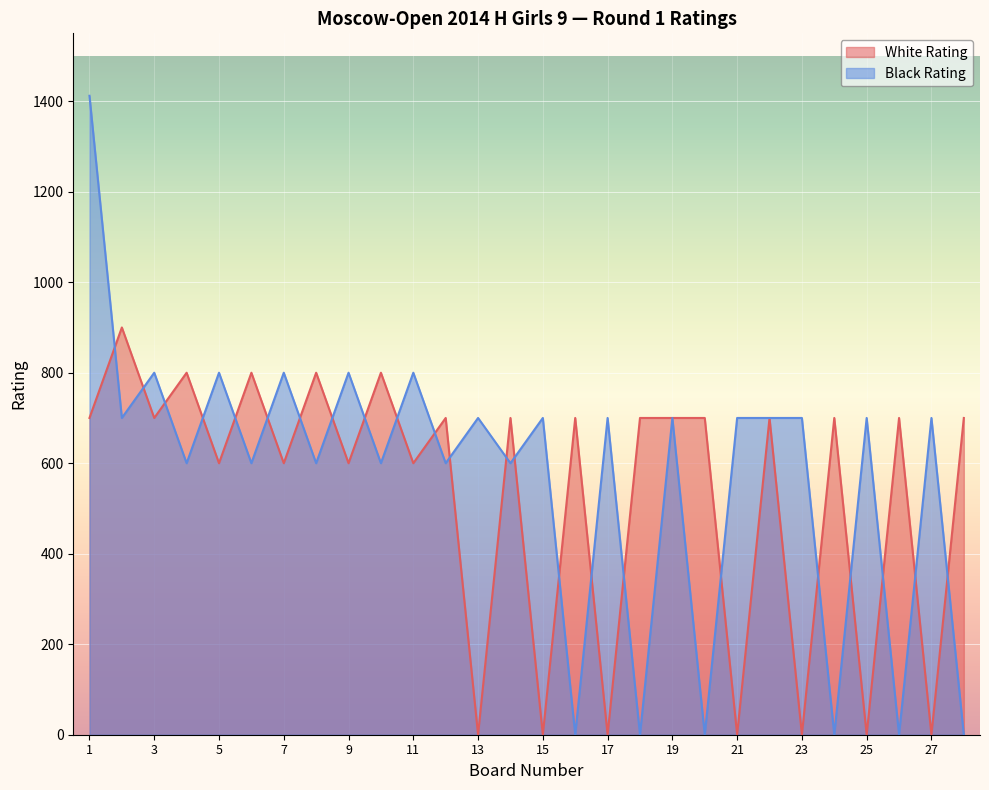

What is the difference between the maximum and minimum values in the White Rating series?

900